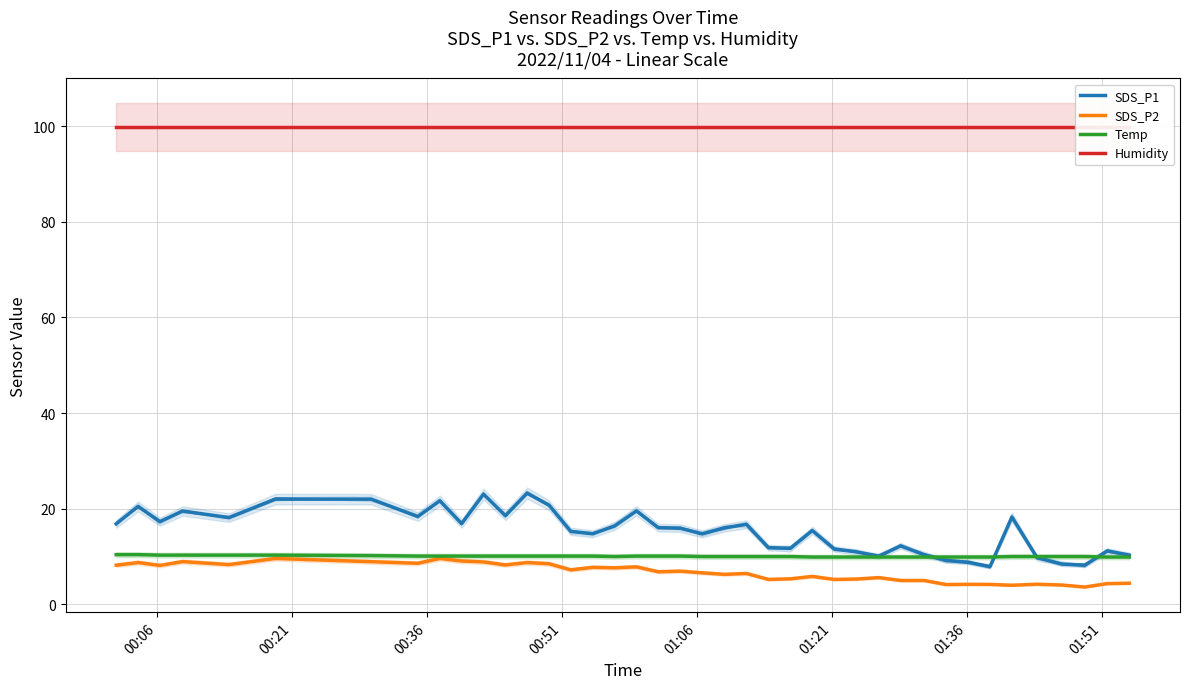

Where does the SDS_P2 series first go above 6?

00:06